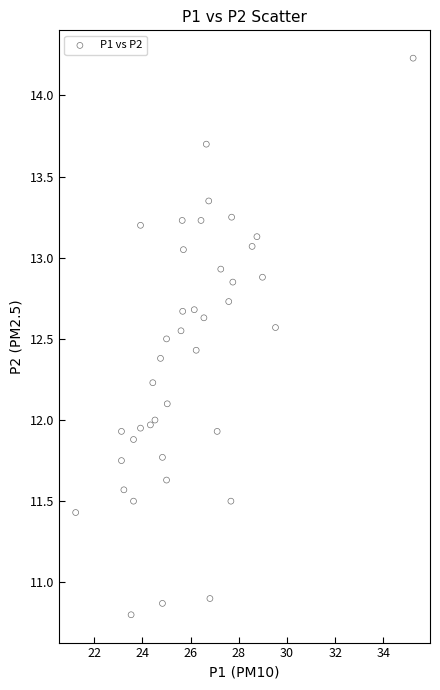

What is the range of Y values (max minus min)?

3.4